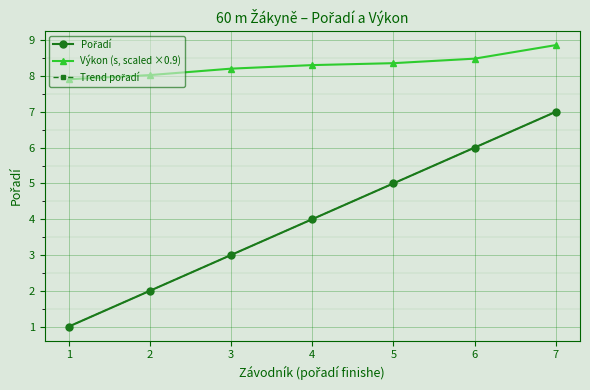

What is the maximum value for Trend pořadí?

7.0